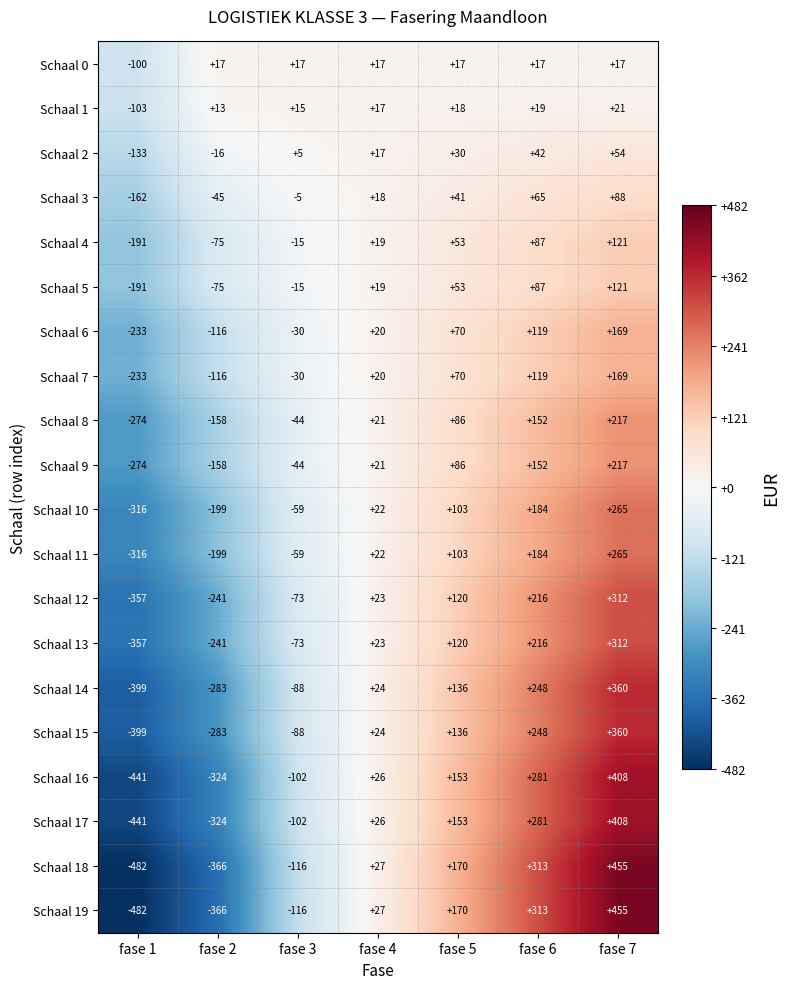

Where is Schaal 2 nearest to the value -39?

fase 2